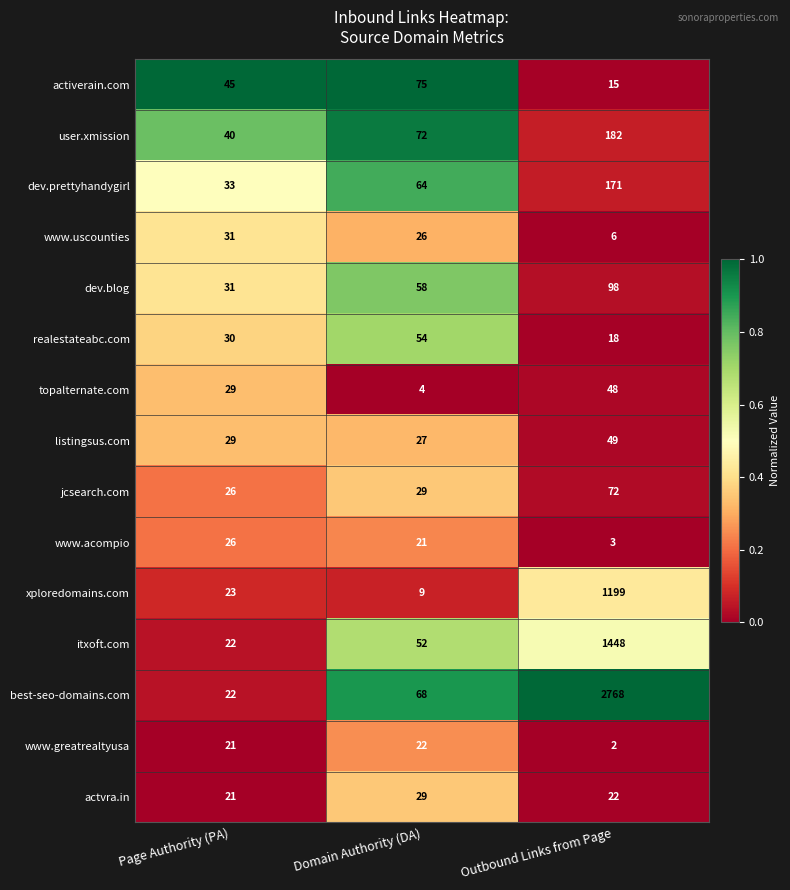

How many series are shown in this chart?

15